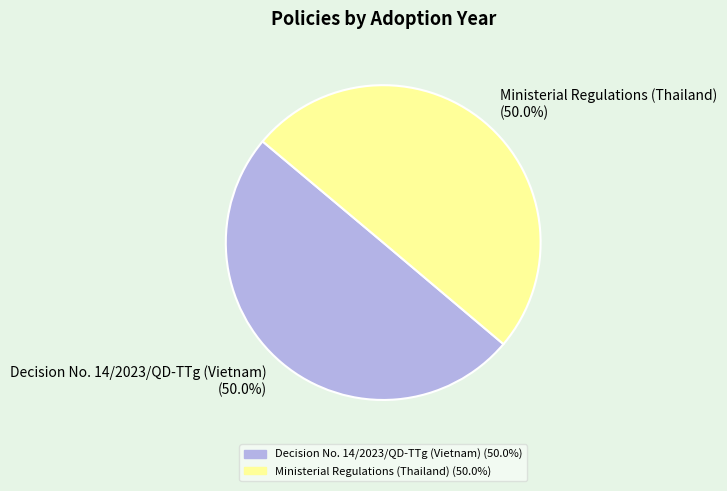

The Ministerial Regulations (Thailand) slice represents 37% of the pie. True or false?

False